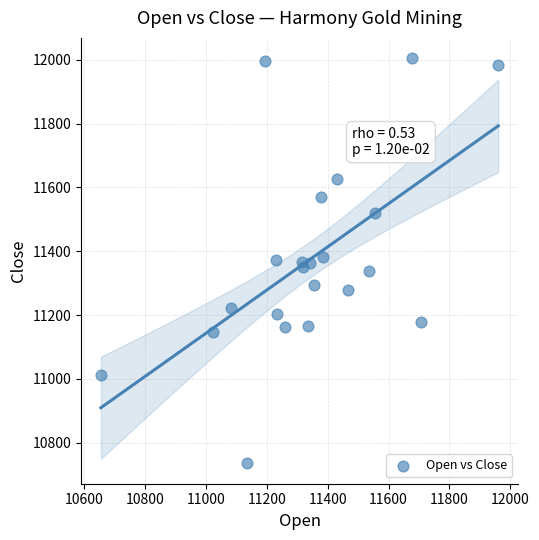

What is the range of X values (max minus min)?

1304